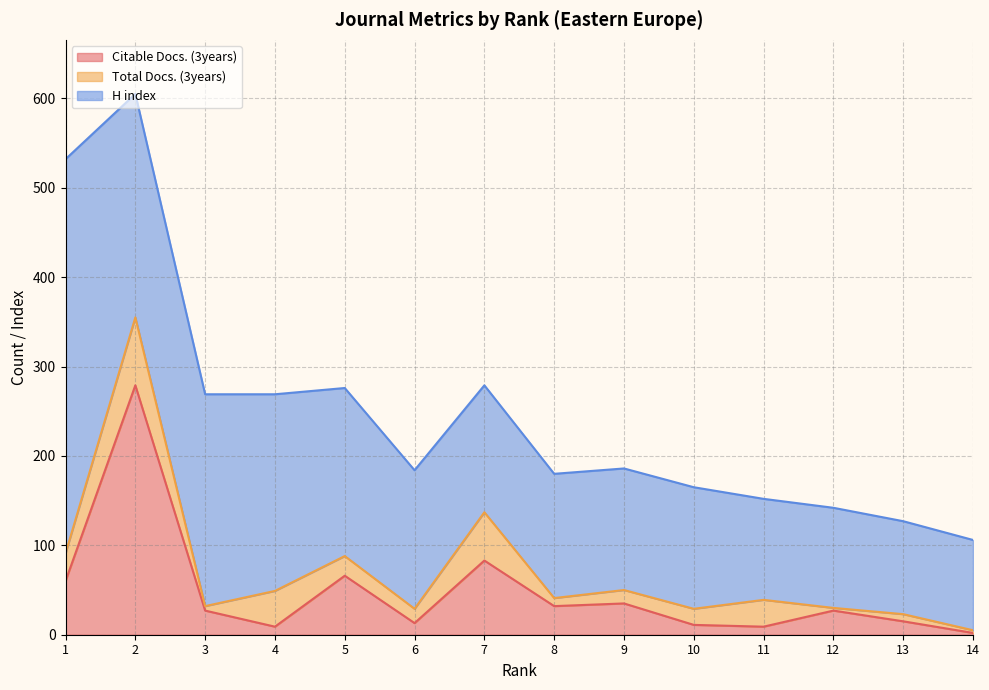

Is the value of Total Docs. (3years) at 11 greater than the value of H index at 2?

No